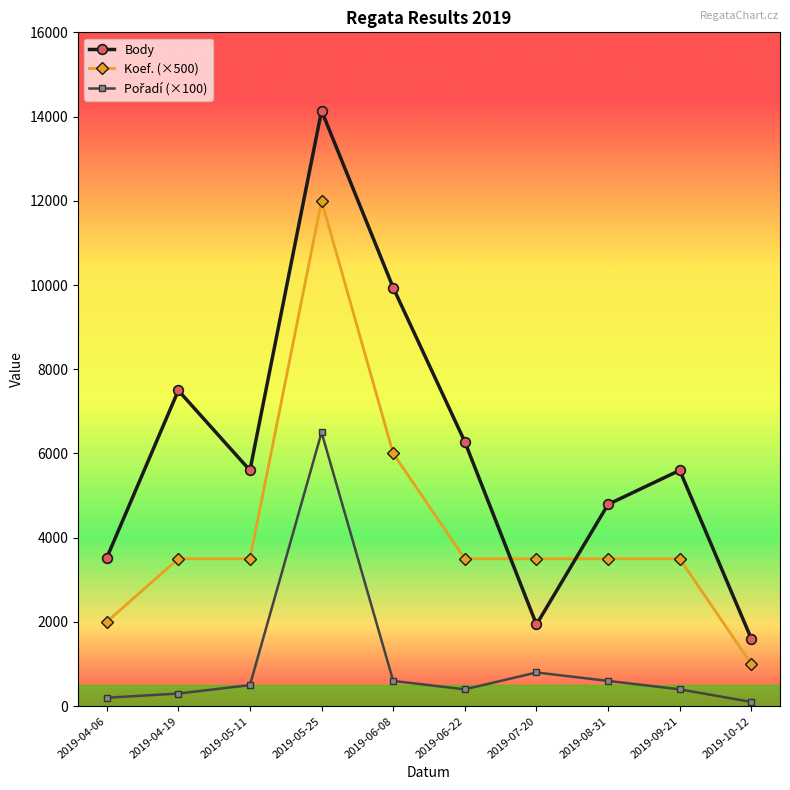

The Koef. (×500) series shows 1368 at 2019-04-06. True or false?

False